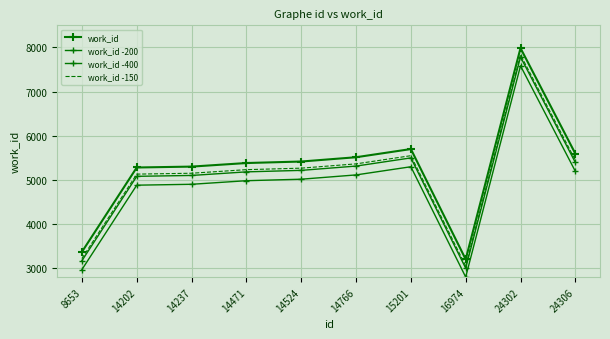

True or false: work_id and work_id -150 cross at least once.

False